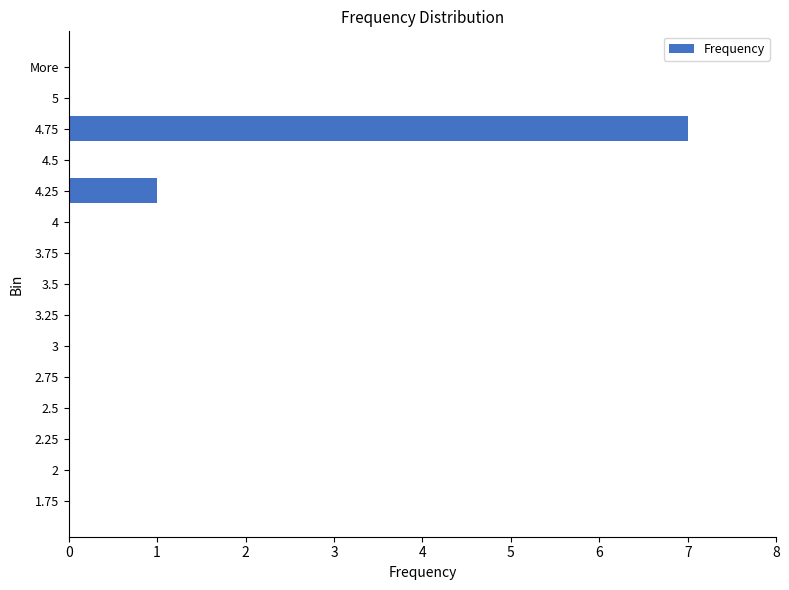

At which category does the chart reach its peak across all series?

4.75